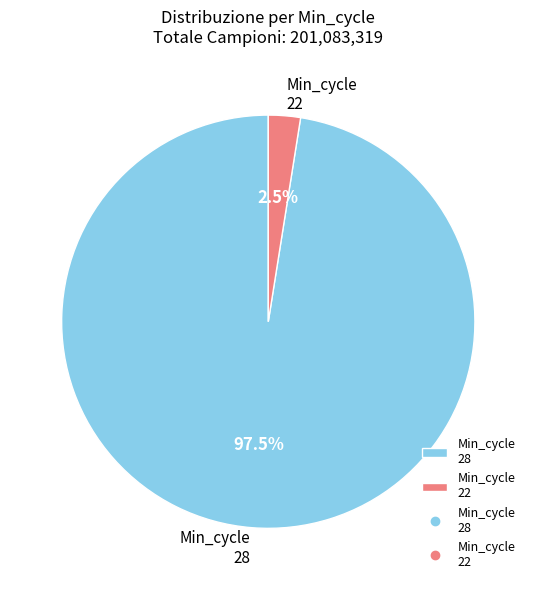

What portion of the pie excludes Min_cycle 22?

97.5%